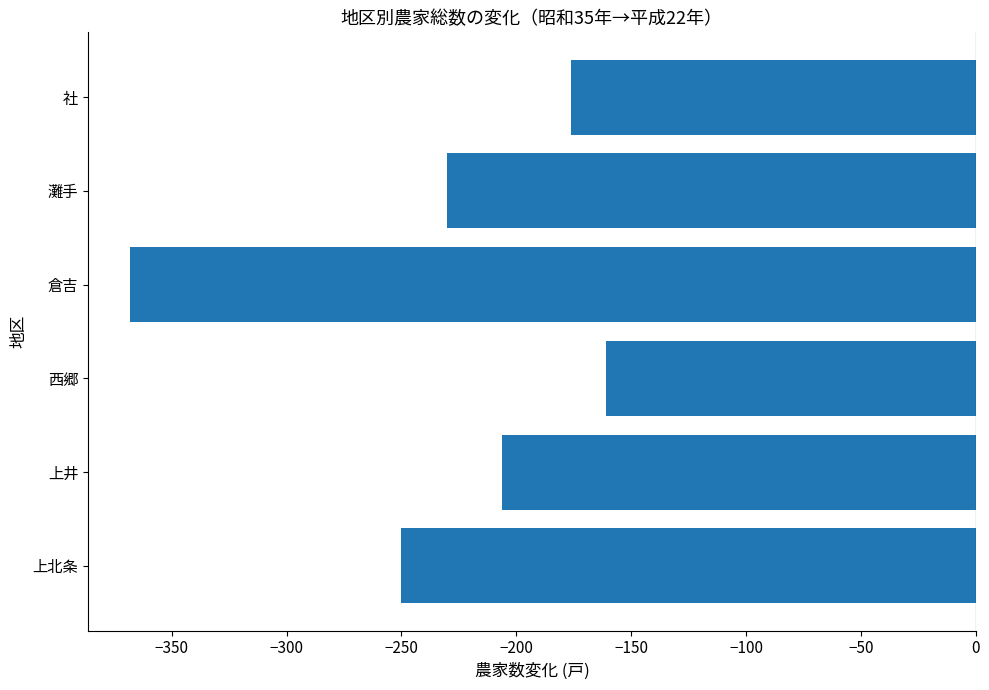

How many values are below -206?

3